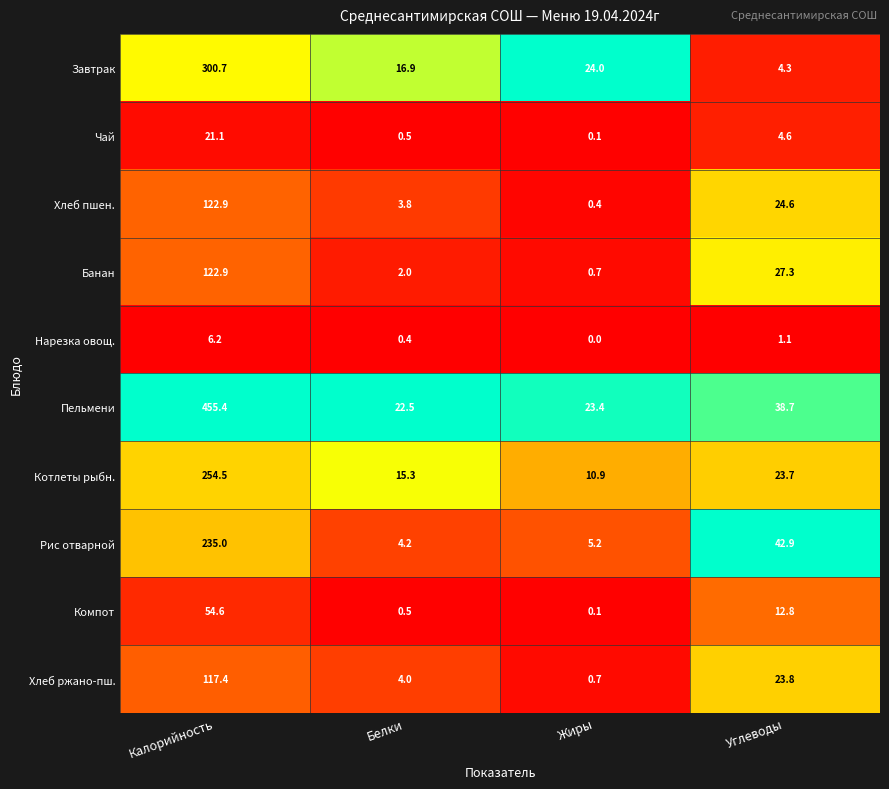

What is the maximum value shown in the chart?

455.4